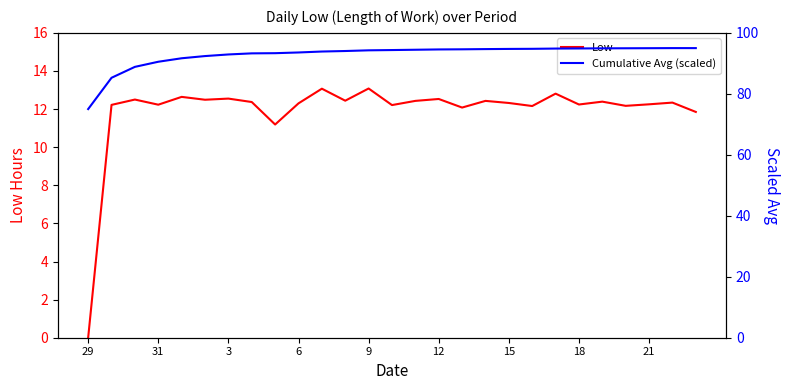

The value of Low at 31 is 4.1. True or false?

False